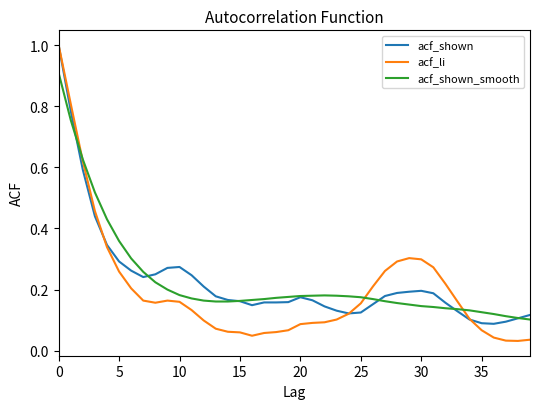

Which series has the widest spread of values?

acf_li